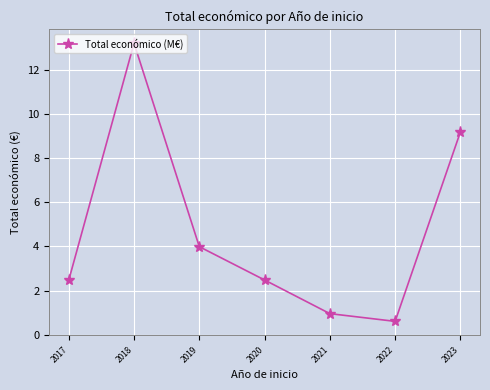

Reading left to right, transcribe all the data shown in this chart.

2017=2.5	2018=13.2	2019=4.0	2020=2.5	2021=1.0	2022=0.6	2023=9.2